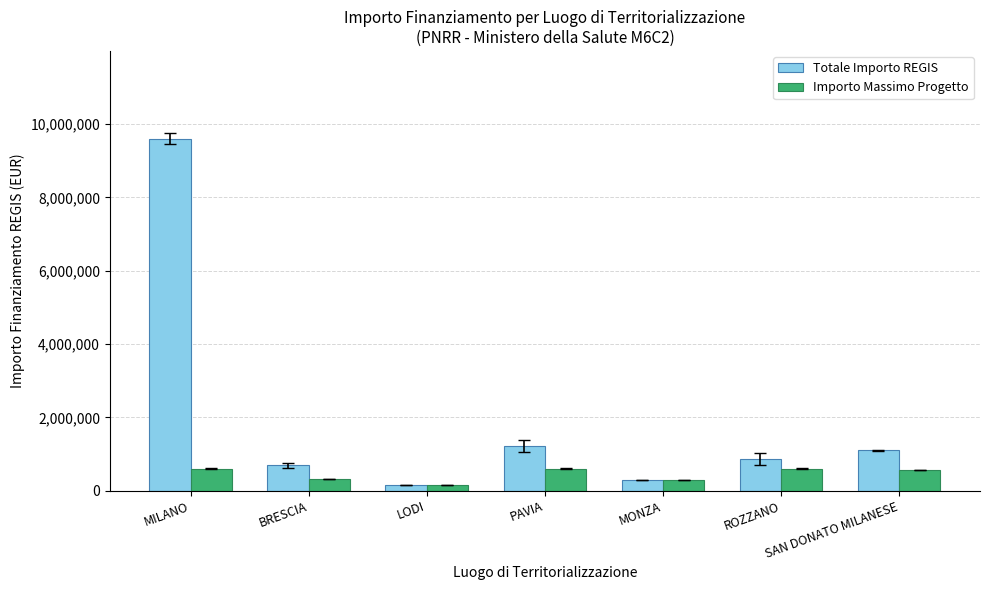

Which series has the largest total across all categories?

Totale Importo REGIS